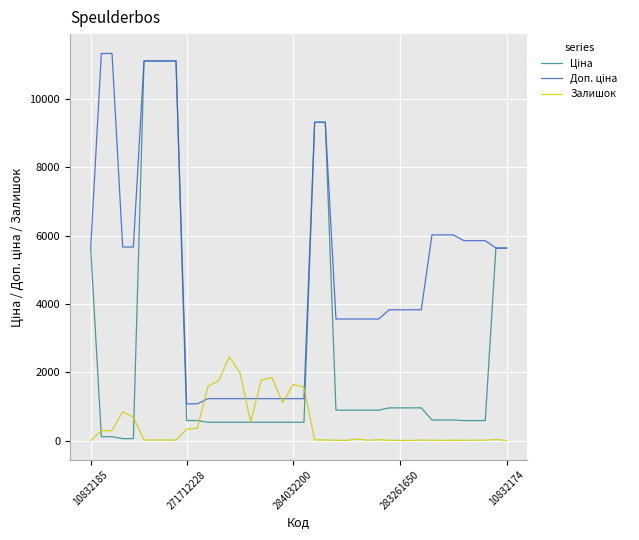

What is the maximum value for Залишок?

2453.0